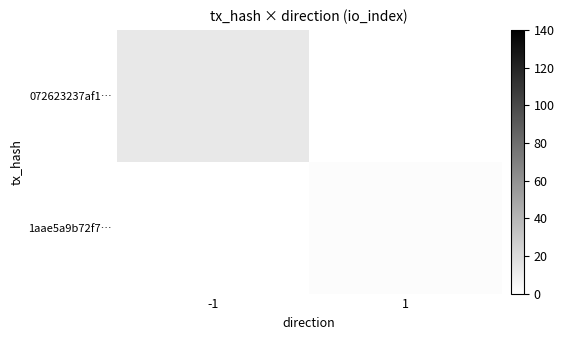

Reading right to left, extract all data points from this chart.

072623237af1…: 1=0	-1=13
1aae5a9b72f7…: 1=2	-1=0